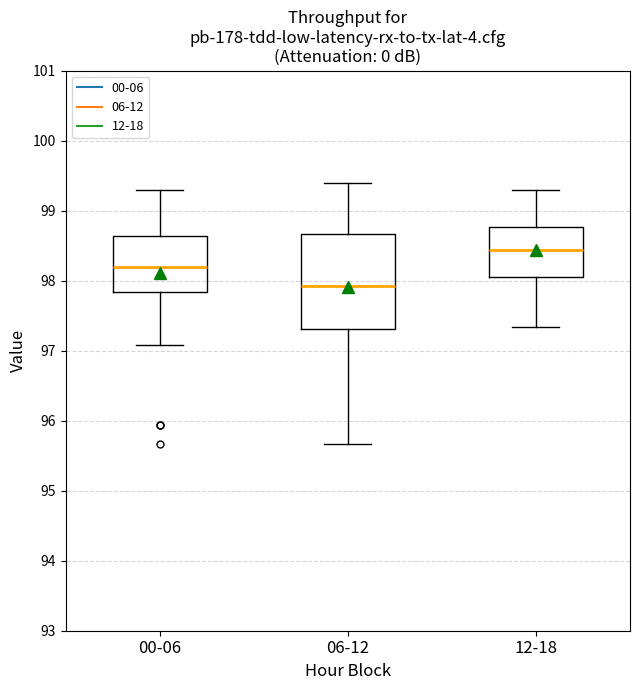

Comparing the boxes themselves (not the whiskers), which one is the tallest?

06-12